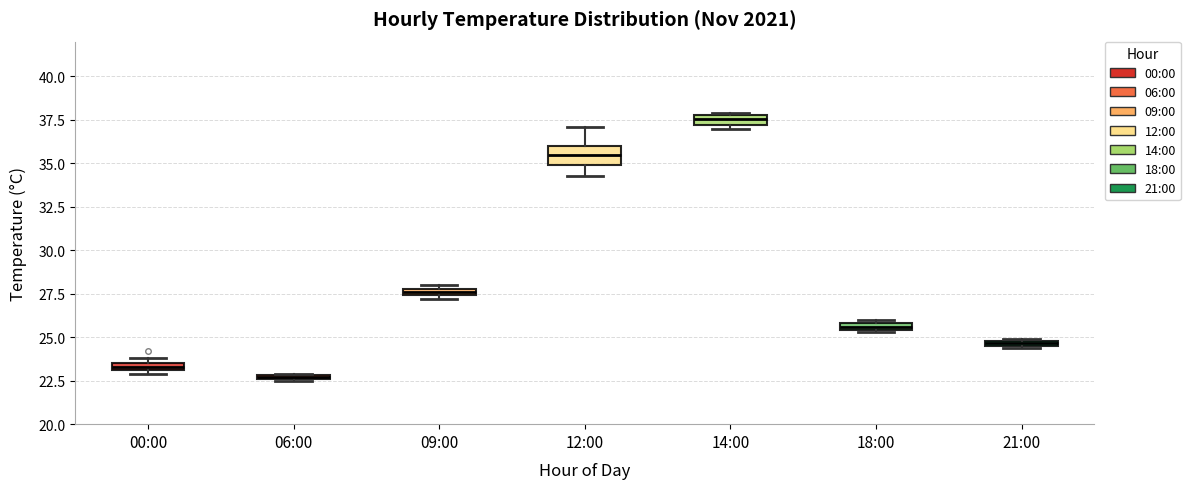

Where does the median line of the box for 14:00 sit on the y-axis? The values are not printed on the chart, so give them approximately, as read against the axis.

37.5